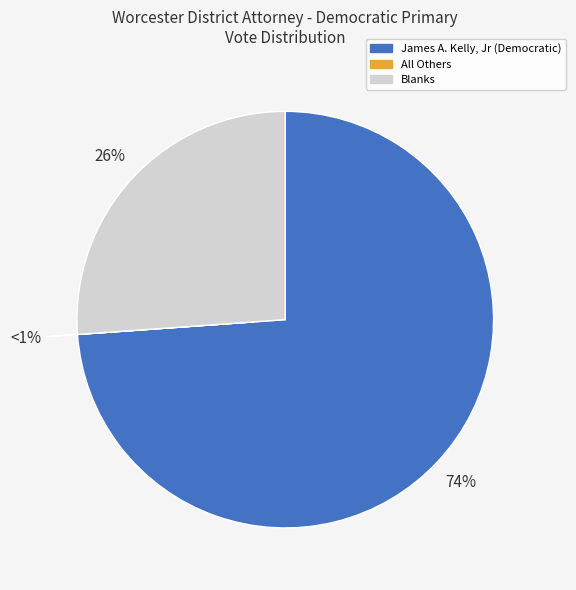

What is the ratio of the value at Blanks to the value at All Others?

5330.3